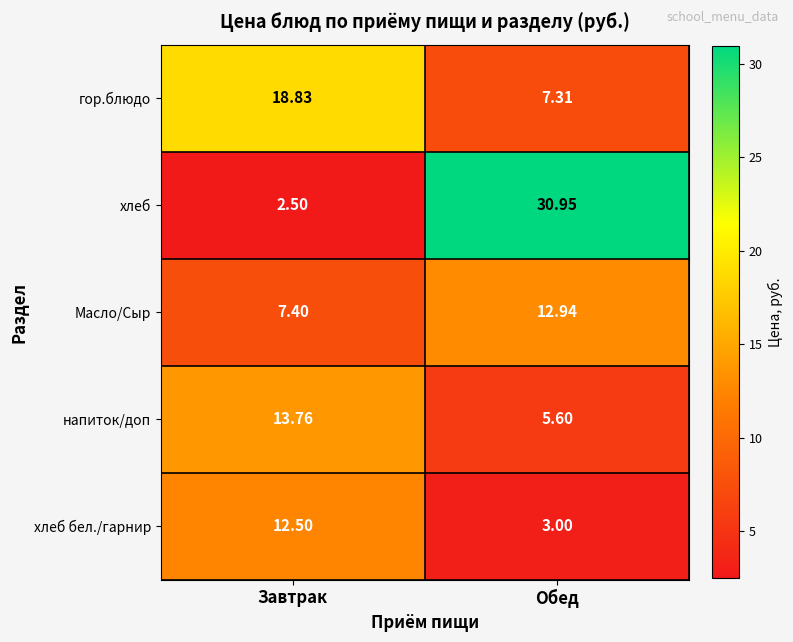

Rank the series at Обед from highest to lowest value.

хлеб, Масло/Сыр, гор.блюдо, напиток/доп, хлеб бел./гарнир